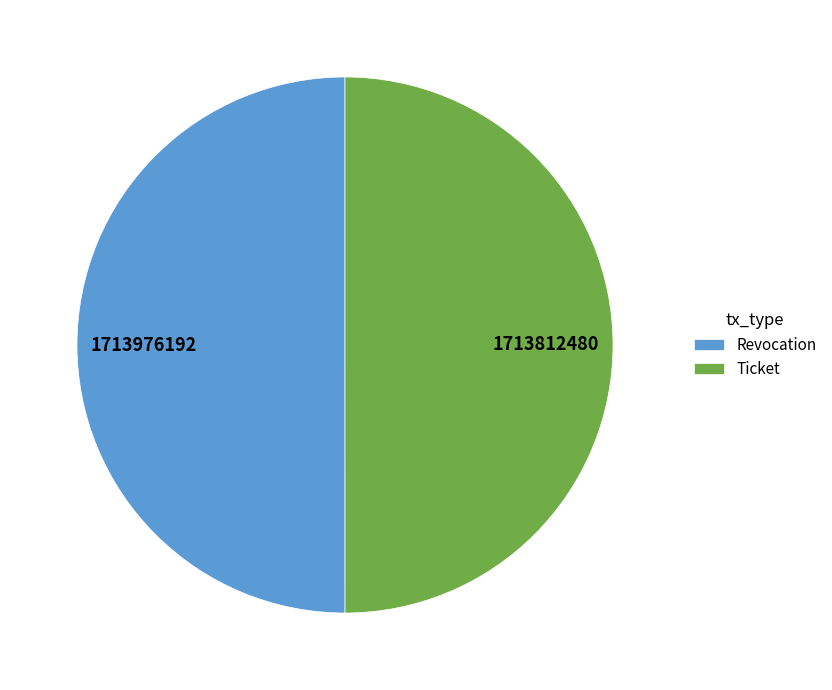

Do Revocation and Ticket together represent more than half of the pie?

Yes